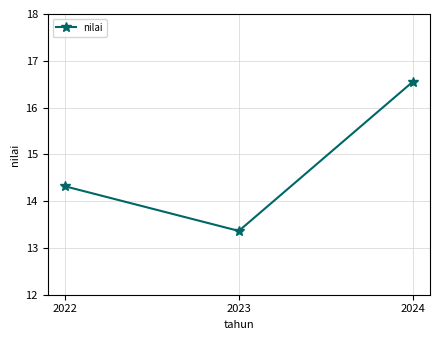

Does the chart display data point markers on the line(s)?

Yes